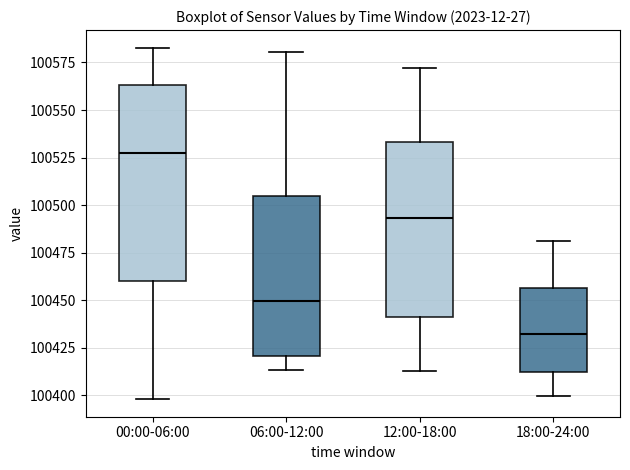

Which box is the tallest, from its lower edge to its upper edge?

00:00-06:00